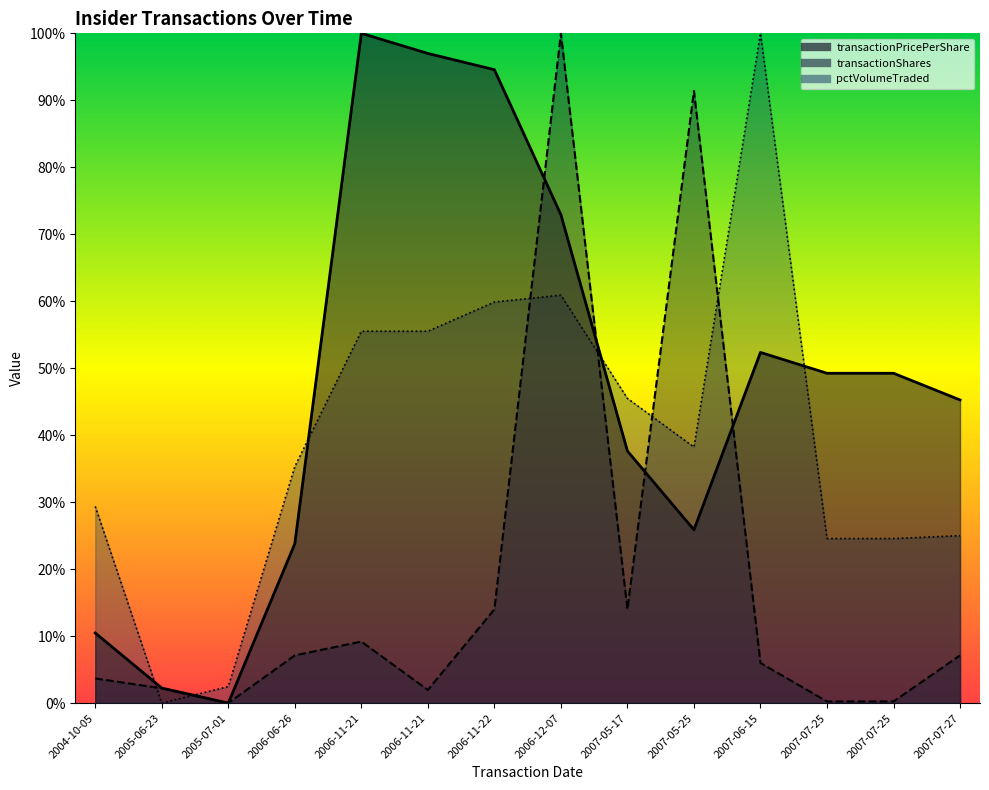

Which series has the widest spread of values?

transactionPricePerShare